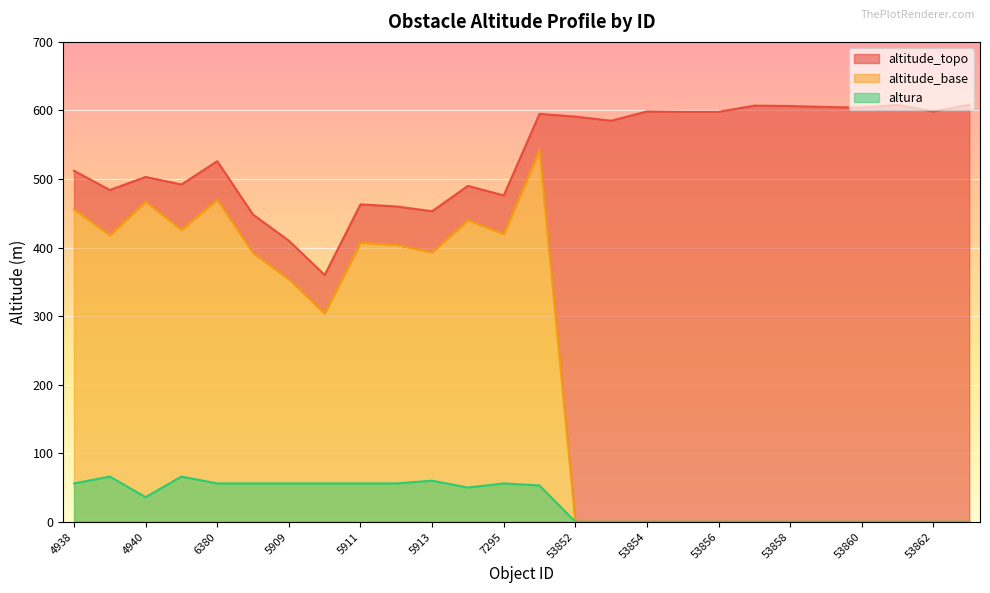

Is the value of altura at 6381 greater than the value of altitude_base at 53861?

Yes